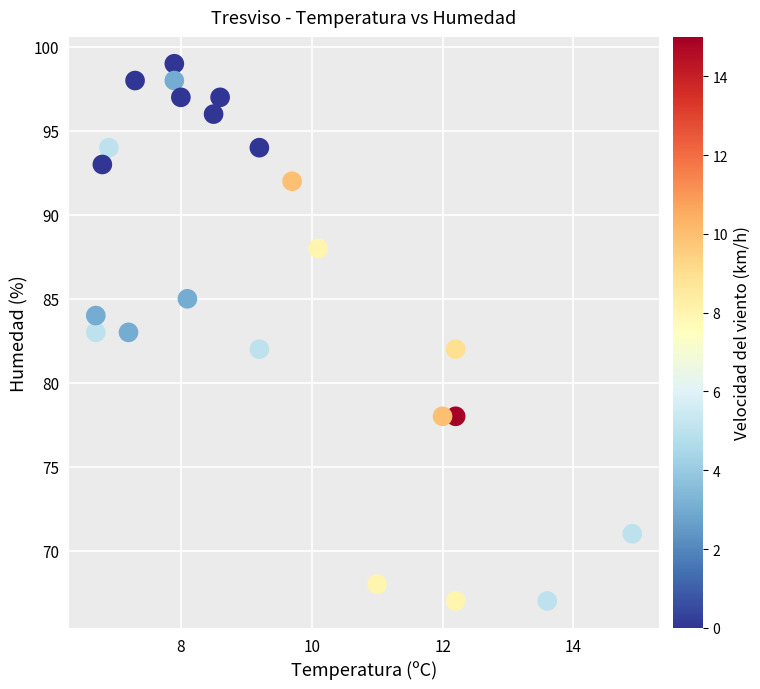

What is the range of Y values (max minus min)?

32